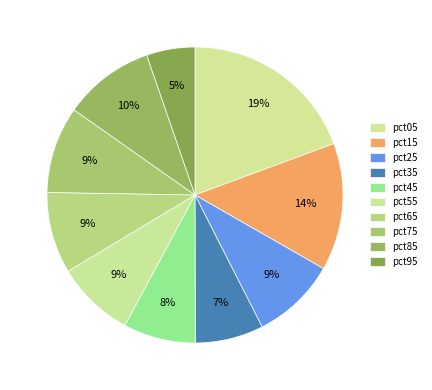

How many segments does this pie chart have?

10